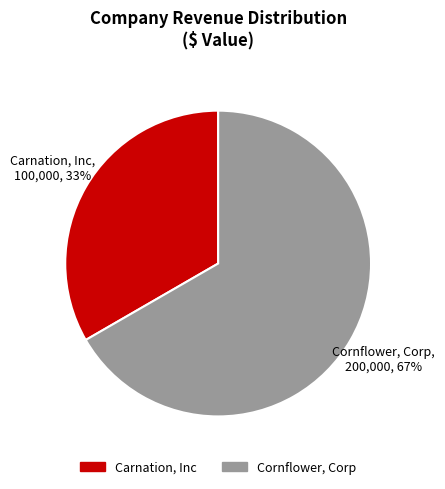

Is there any slice that represents more than half of the pie?

Yes